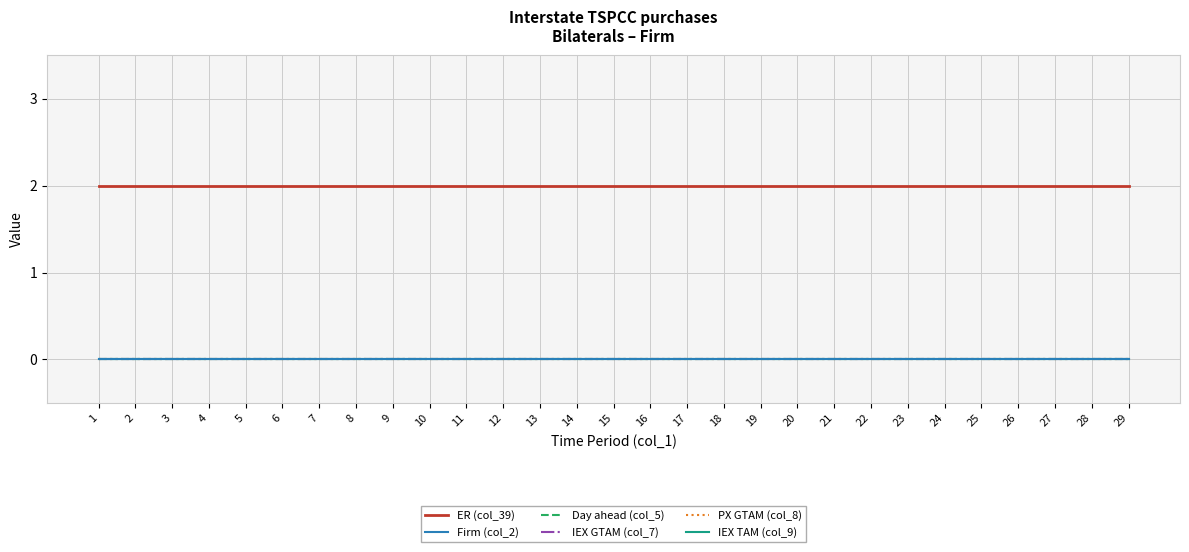

Reading left to right, extract all data points from this chart.

ER (col_39): 1=2	2=2	3=2	4=2	5=2	6=2	7=2	8=2	9=2	10=2	11=2	12=2	13=2	14=2	15=2	16=2	17=2	18=2	19=2	20=2	21=2	22=2	23=2	24=2	25=2	26=2	27=2	28=2	29=2
Firm (col_2): 1=0	2=0	3=0	4=0	5=0	6=0	7=0	8=0	9=0	10=0	11=0	12=0	13=0	14=0	15=0	16=0	17=0	18=0	19=0	20=0	21=0	22=0	23=0	24=0	25=0	26=0	27=0	28=0	29=0
Day ahead (col_5): 1=0	2=0	3=0	4=0	5=0	6=0	7=0	8=0	9=0	10=0	11=0	12=0	13=0	14=0	15=0	16=0	17=0	18=0	19=0	20=0	21=0	22=0	23=0	24=0	25=0	26=0	27=0	28=0	29=0
IEX GTAM (col_7): 1=0	2=0	3=0	4=0	5=0	6=0	7=0	8=0	9=0	10=0	11=0	12=0	13=0	14=0	15=0	16=0	17=0	18=0	19=0	20=0	21=0	22=0	23=0	24=0	25=0	26=0	27=0	28=0	29=0
PX GTAM (col_8): 1=0	2=0	3=0	4=0	5=0	6=0	7=0	8=0	9=0	10=0	11=0	12=0	13=0	14=0	15=0	16=0	17=0	18=0	19=0	20=0	21=0	22=0	23=0	24=0	25=0	26=0	27=0	28=0	29=0
IEX TAM (col_9): 1=0	2=0	3=0	4=0	5=0	6=0	7=0	8=0	9=0	10=0	11=0	12=0	13=0	14=0	15=0	16=0	17=0	18=0	19=0	20=0	21=0	22=0	23=0	24=0	25=0	26=0	27=0	28=0	29=0